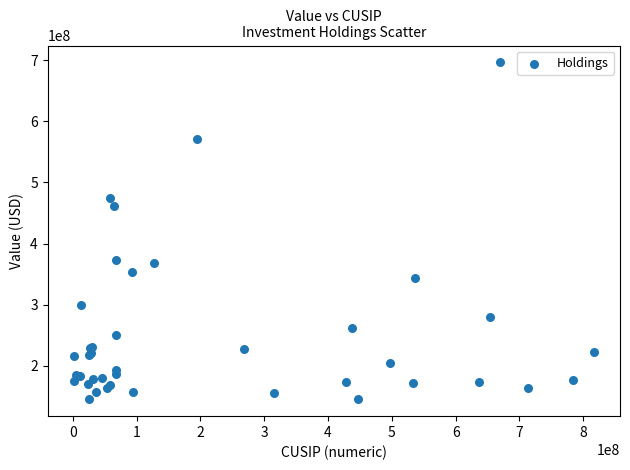

What Y value in the scatter plot is closest to 420910000?

462124000